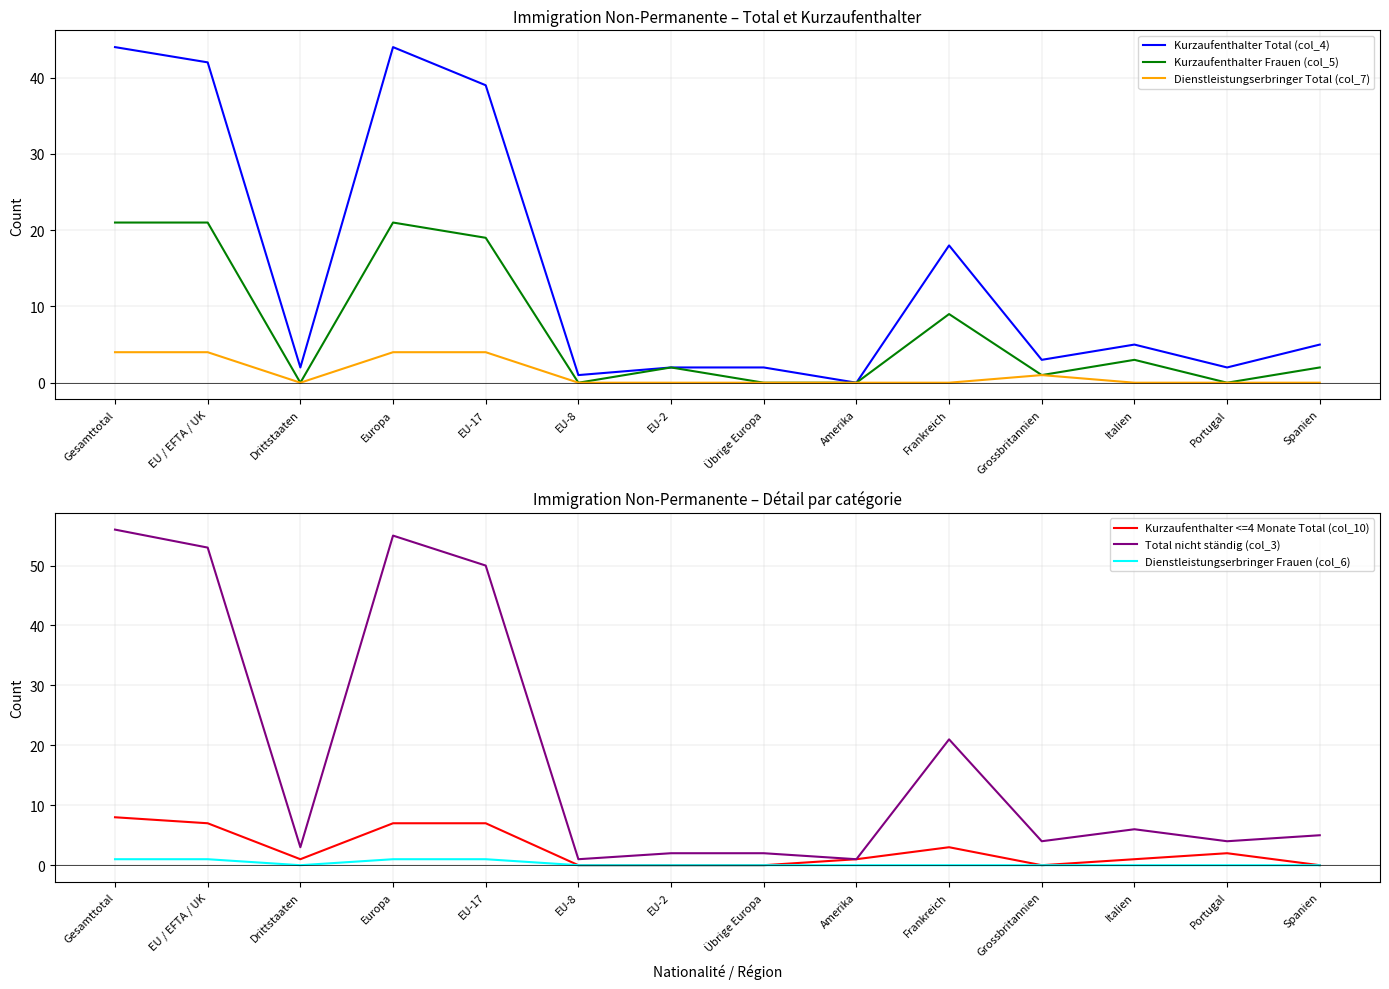

List the labels in order of Dienstleistungserbringer Frauen (col_6) value, largest first.

Gesamttotal, EU / EFTA / UK, Europa, EU-17, Drittstaaten, EU-8, EU-2, Übrige Europa, Amerika, Frankreich, Grossbritannien, Italien, Portugal, Spanien